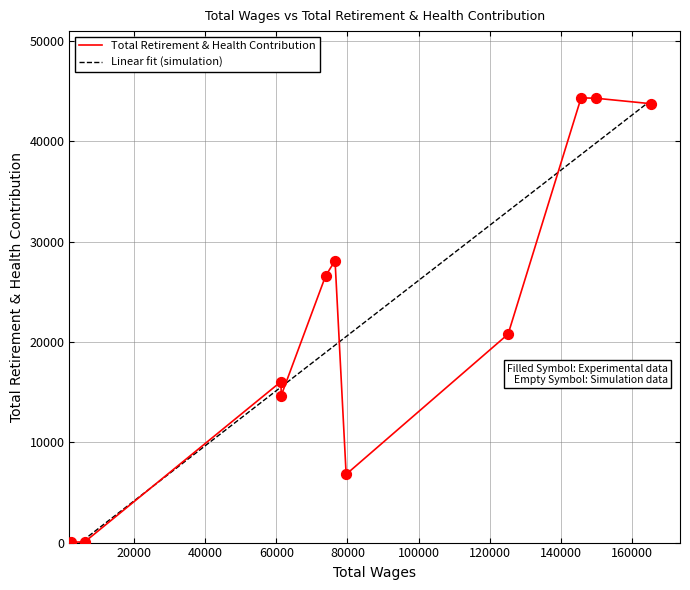

What is the ratio of the value at 61326.0 to the value at 149938.0?

0.4